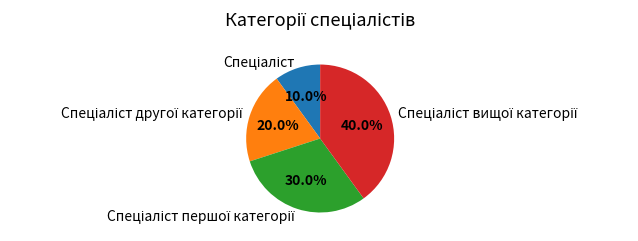

Is there any slice that represents more than half of the pie?

No